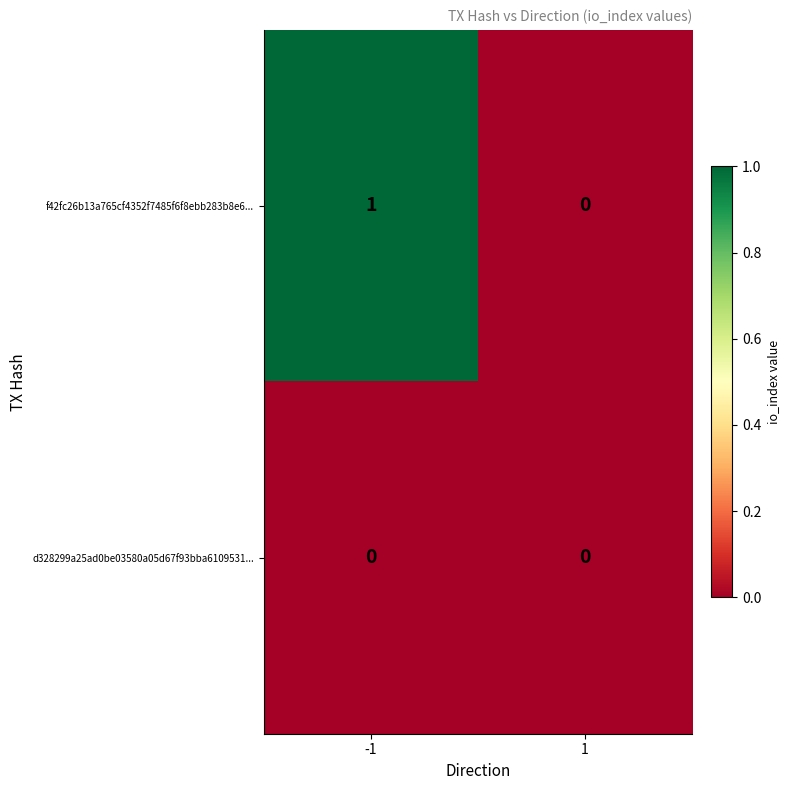

Rank the series by their maximum value, from lowest to highest.

d328299a25ad0be03580a05d67f93bba6109531..., f42fc26b13a765cf4352f7485f6f8ebb283b8e6...